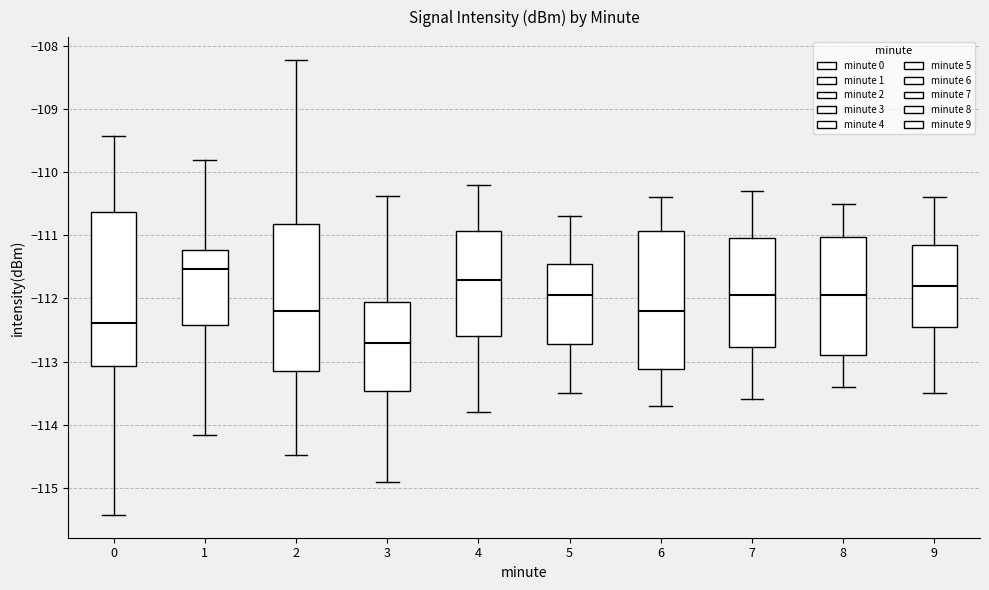

Reading left to right, transcribe this box plot: for each box, give where its median line is, the range the box spans, and where its two whiskers end, as read against the y-axis. The values are not printed on the chart, so give them approximately, as read against the axis.

0: median -112.4, box -113.1 to -110.6, whiskers -115.4 to -109.4
1: median -111.5, box -112.4 to -111.2, whiskers -114.2 to -109.8
2: median -112.2, box -113.1 to -110.8, whiskers -114.5 to -108.2
3: median -112.7, box -113.5 to -112.1, whiskers -114.9 to -110.4
4: median -111.7, box -112.6 to -110.9, whiskers -113.8 to -110.2
5: median -111.9, box -112.7 to -111.4, whiskers -113.5 to -110.7
6: median -112.2, box -113.1 to -110.9, whiskers -113.7 to -110.4
7: median -111.9, box -112.8 to -111.0, whiskers -113.6 to -110.3
8: median -111.9, box -112.9 to -111.0, whiskers -113.4 to -110.5
9: median -111.8, box -112.4 to -111.1, whiskers -113.5 to -110.4